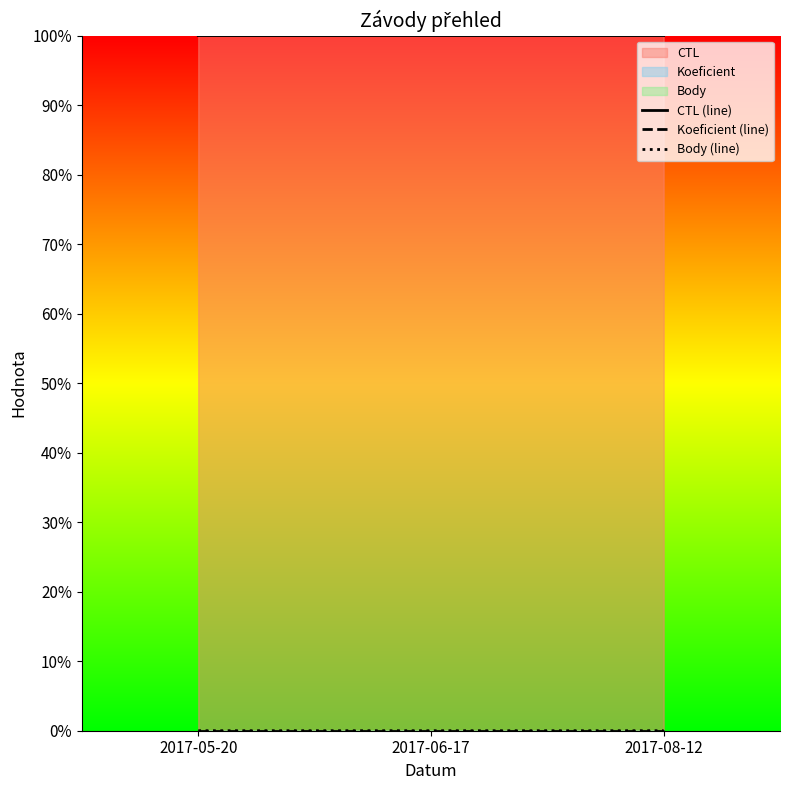

Between 2017-06-17 and 2017-05-20, which is larger?

2017-06-17